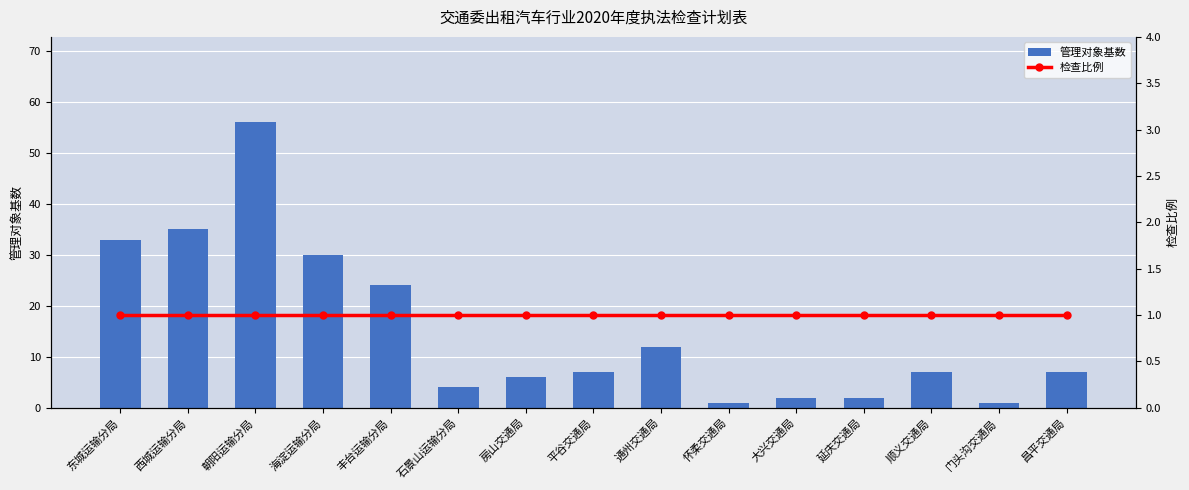

What are all the series names shown in the legend?

管理对象基数, 检查比例